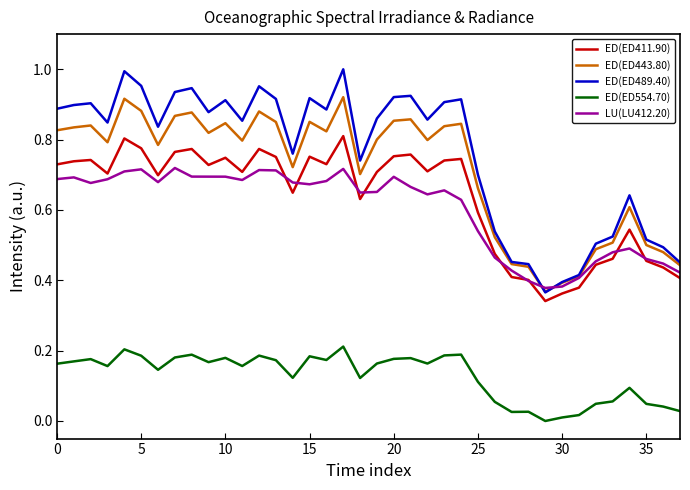

Which series has the widest spread of values?

ED(ED489.40)